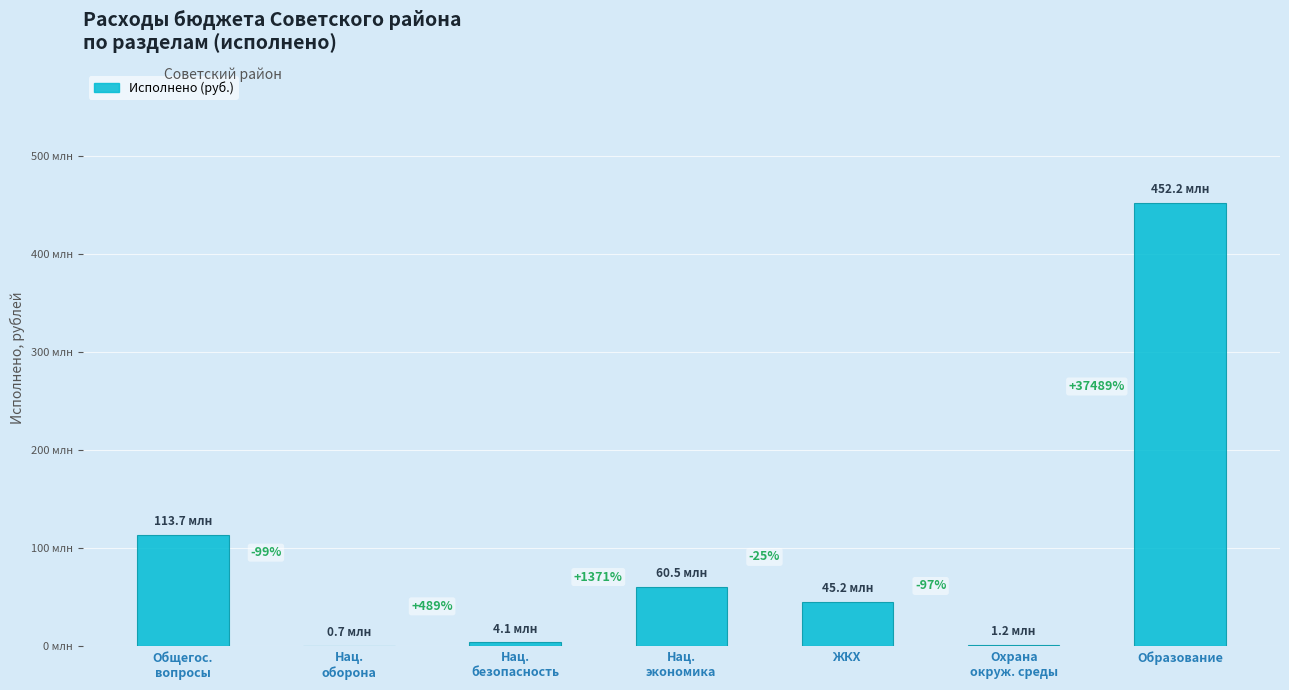

The chart shows a value of 62812455.5 at ЖКХ. True or false?

False